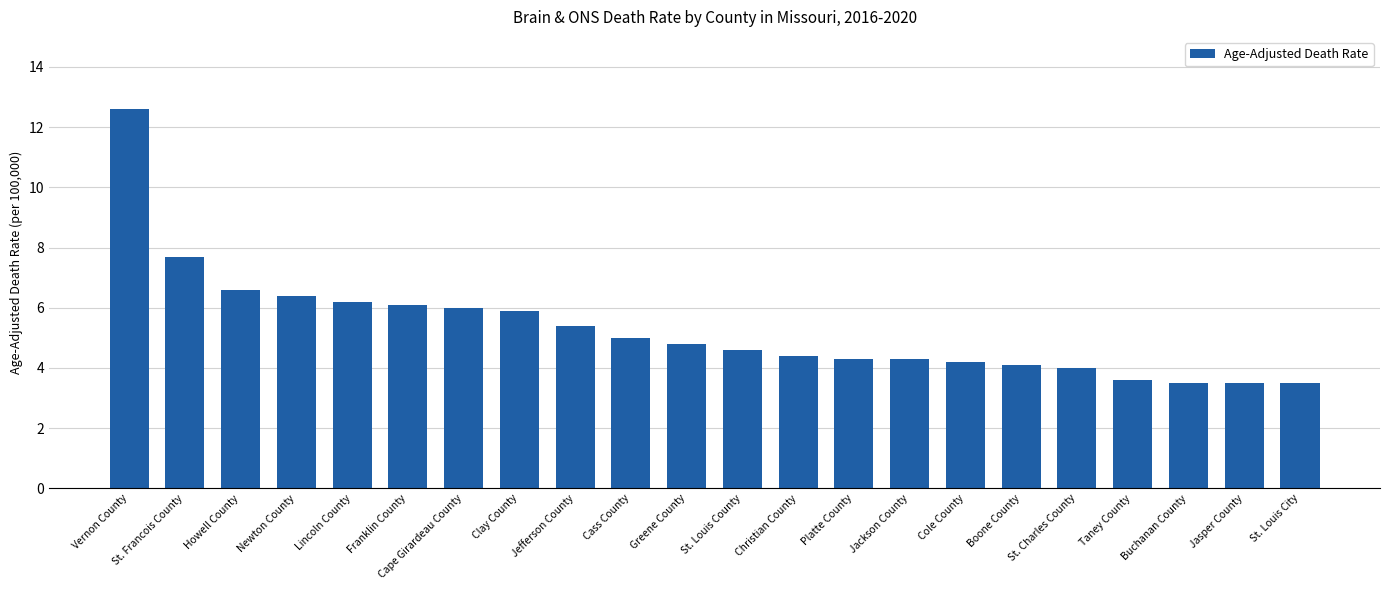

How many bars are there in total?

22